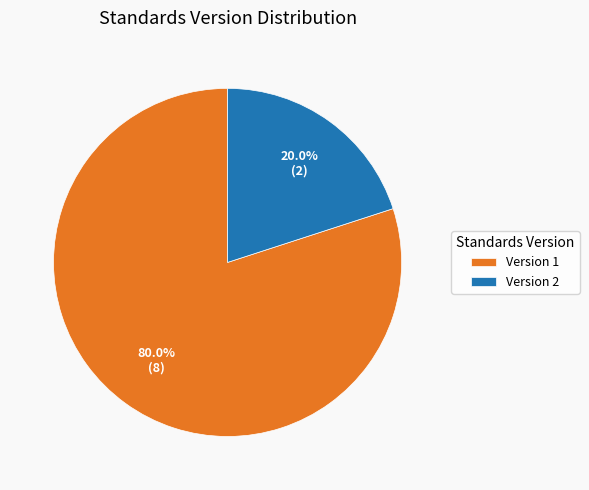

What percentage is NOT represented by Version 1?

20.0%